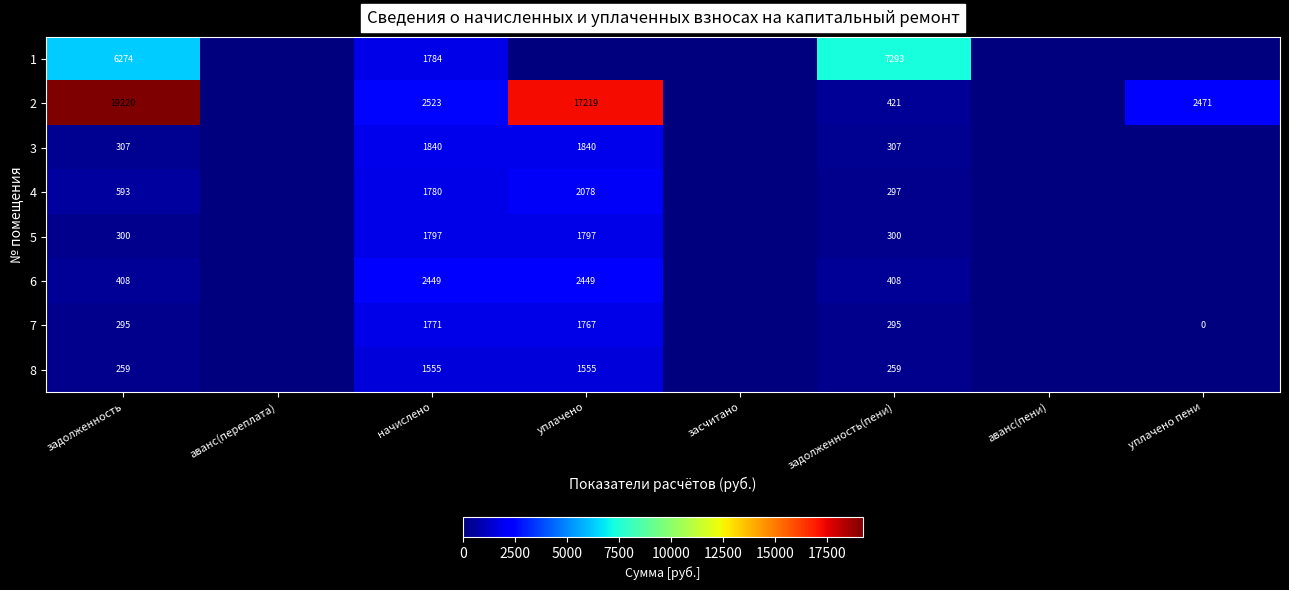

Rank the series at начислено from lowest to highest value.

8, 7, 4, 1, 5, 3, 6, 2